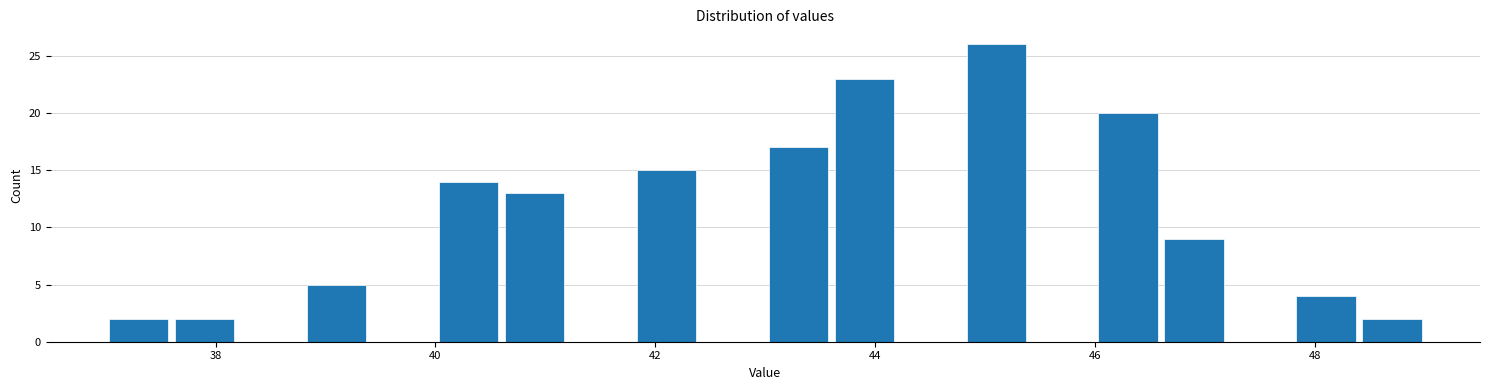

Read against the x-axis, roughly where is the centre of the tallest bar?

45.2